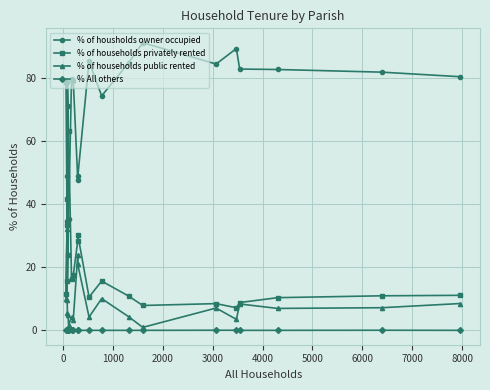

At how many categories does at least one series exceed 67?

15